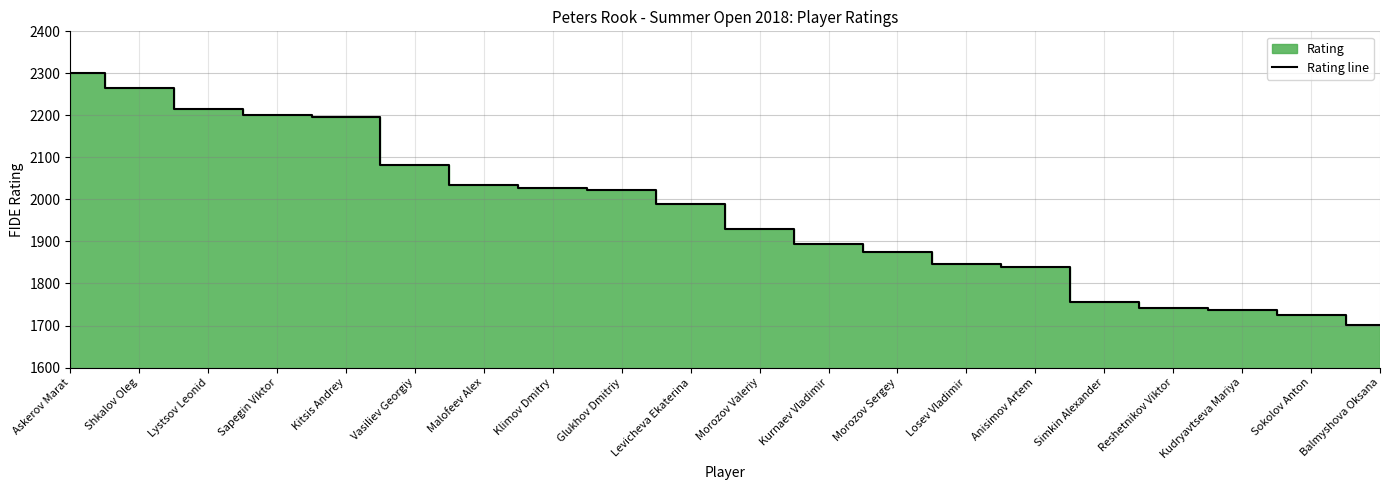

True or false: there are more than 0 points higher than both neighbors.

False